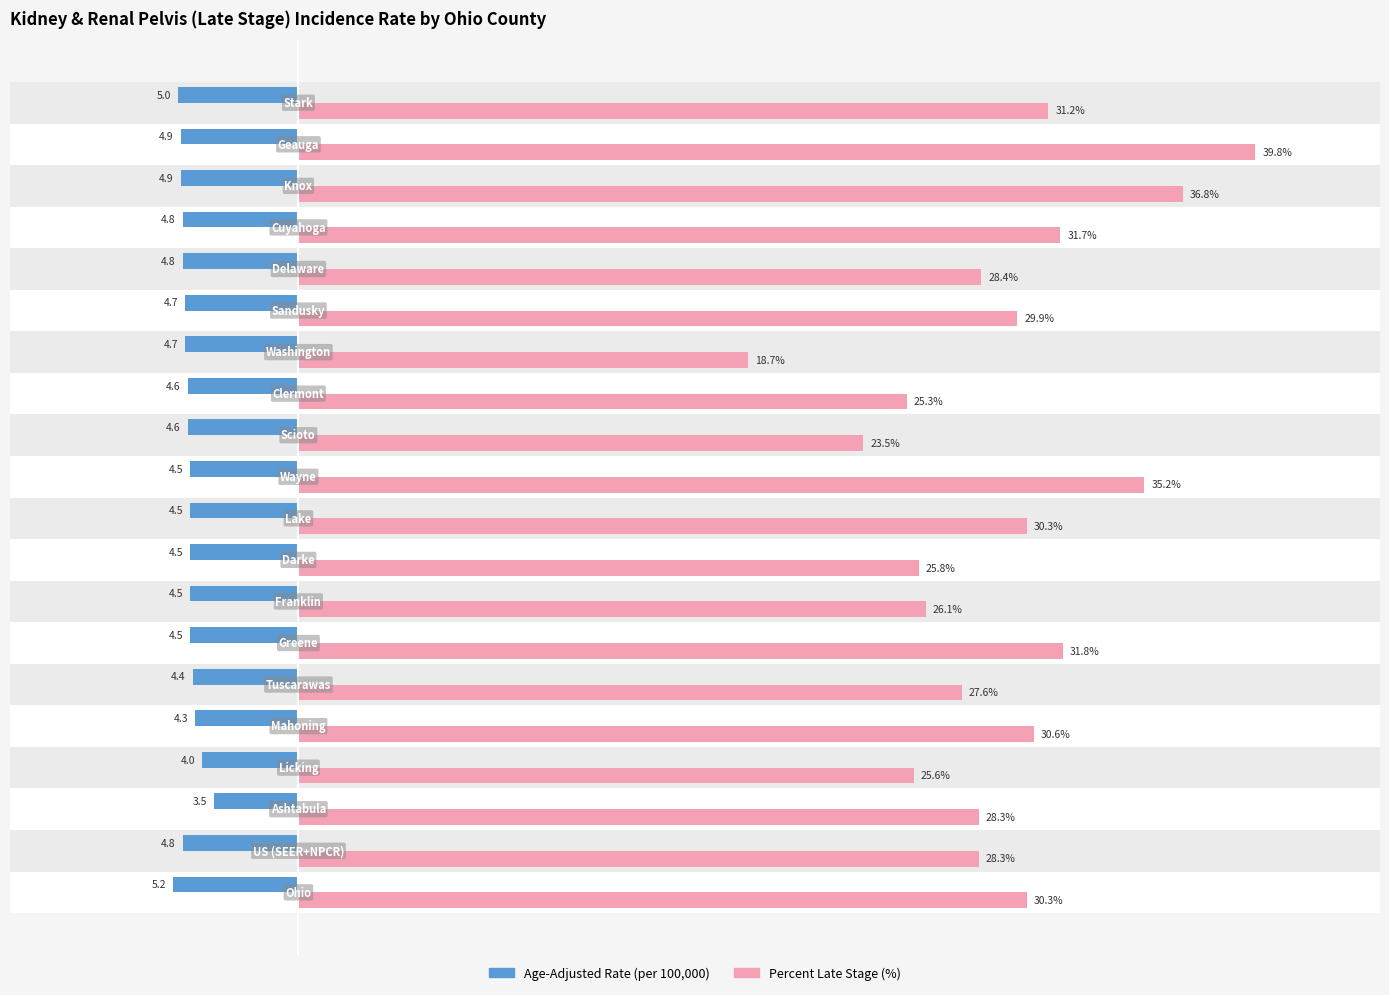

How many series are shown in this chart?

2